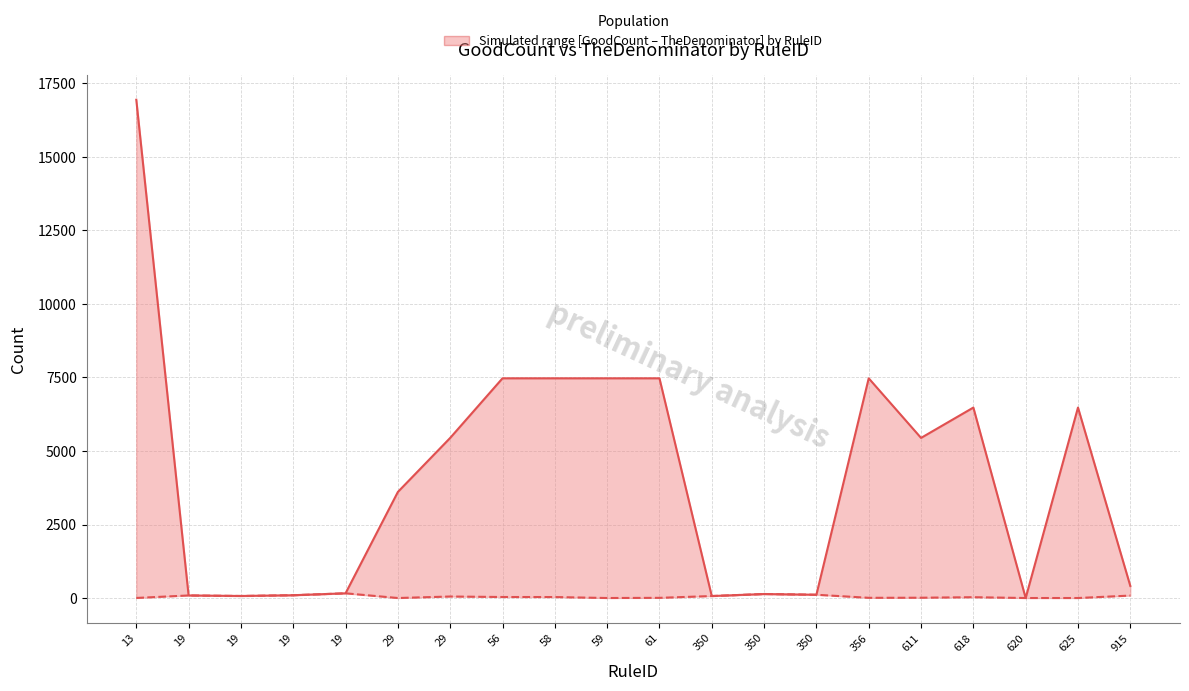

At how many categories does at least one series exceed 11076?

1